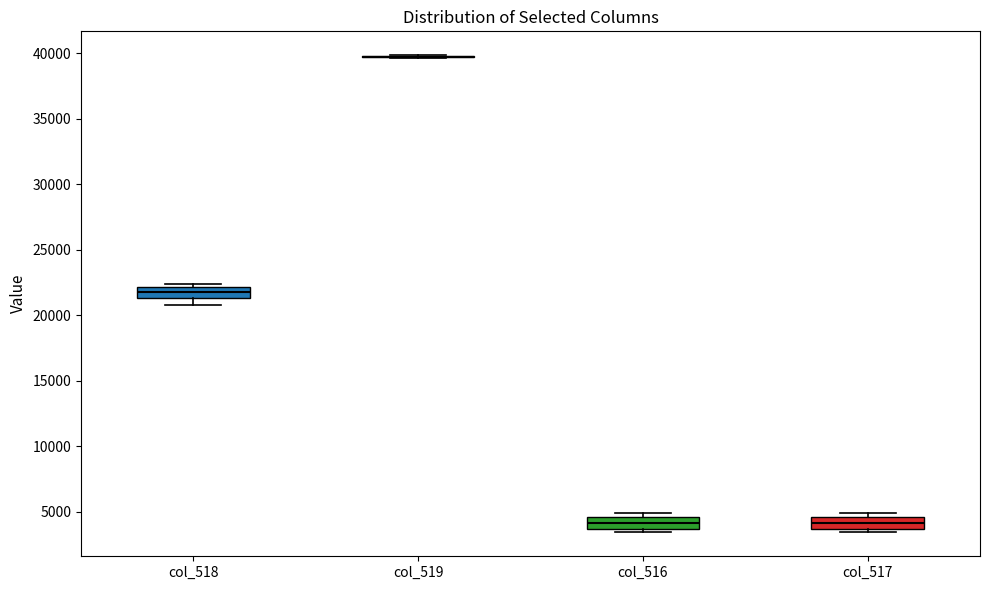

Reading left to right, transcribe this box plot: for each box, give where its median line is, the range the box spans, and where its two whiskers end, as read against the y-axis. The values are not printed on the chart, so give them approximately, as read against the axis.

col_518: median 22000 (inside the box), box 21500 to 22000, whiskers 21000 to 22500
col_519: box collapsed to a line at 39500, whiskers 39500 to 40000
col_516: median 4000, box 3500 to 4500, whiskers 3500 (just below the box's lower edge) to 5000
col_517: median 4000, box 3500 to 4500, whiskers 3500 (just below the box's lower edge) to 5000